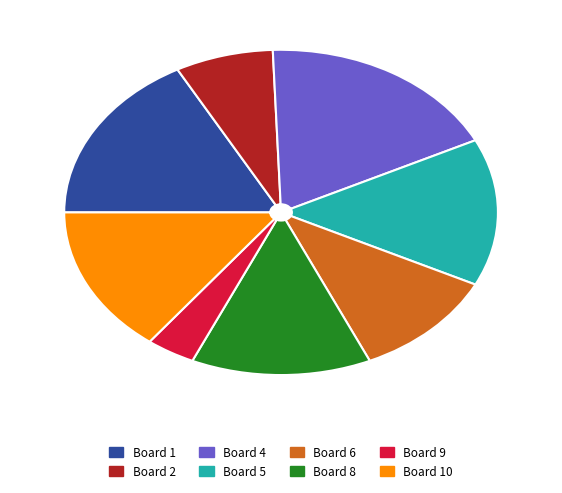

What is the smallest slice in the pie chart?

Board 9